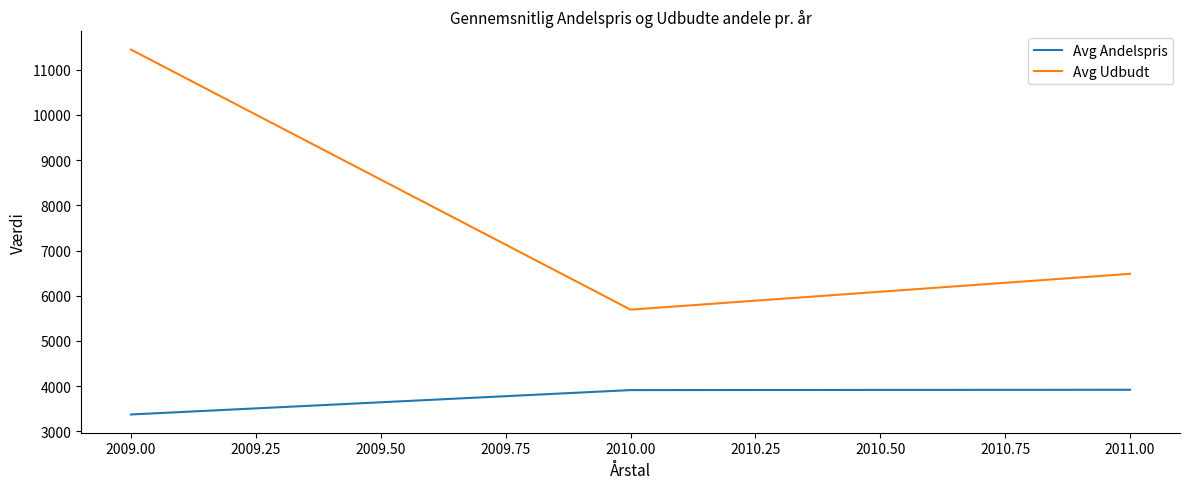

Which series changed the most between 2010.00 and 2011.00?

Avg Udbudt